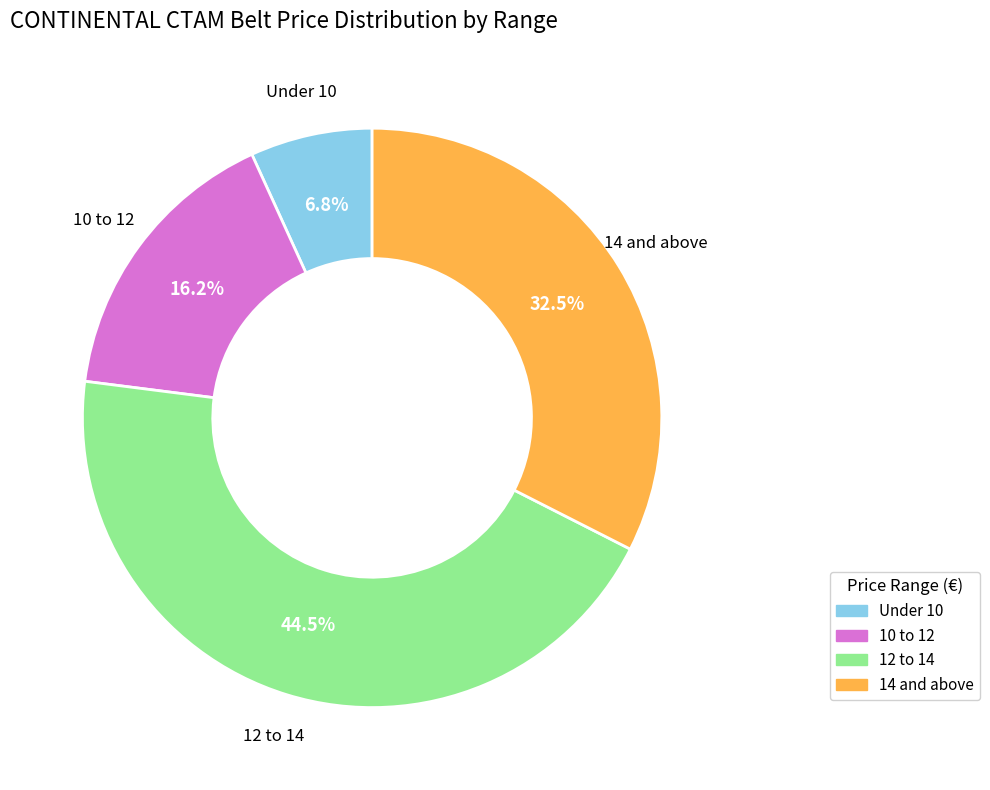

Is there a majority slice in this chart?

No